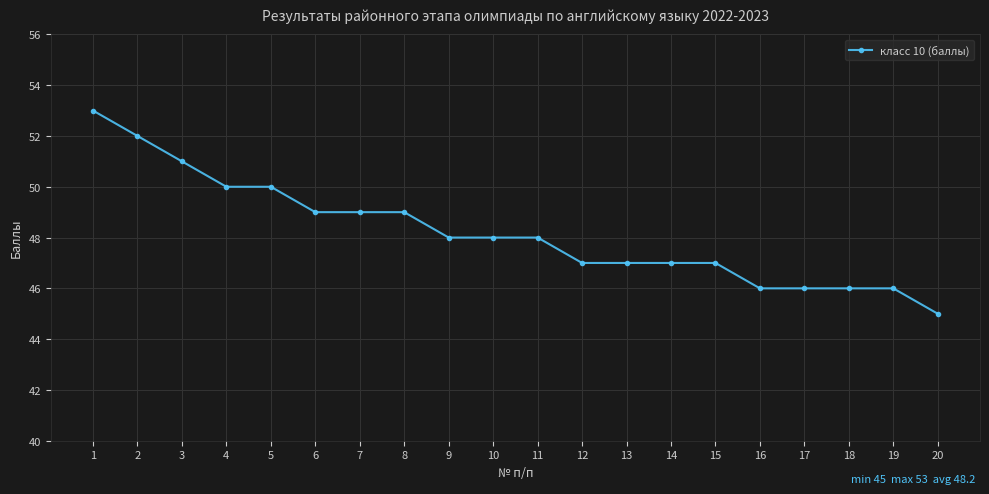

What is the minimum value shown in the chart?

45